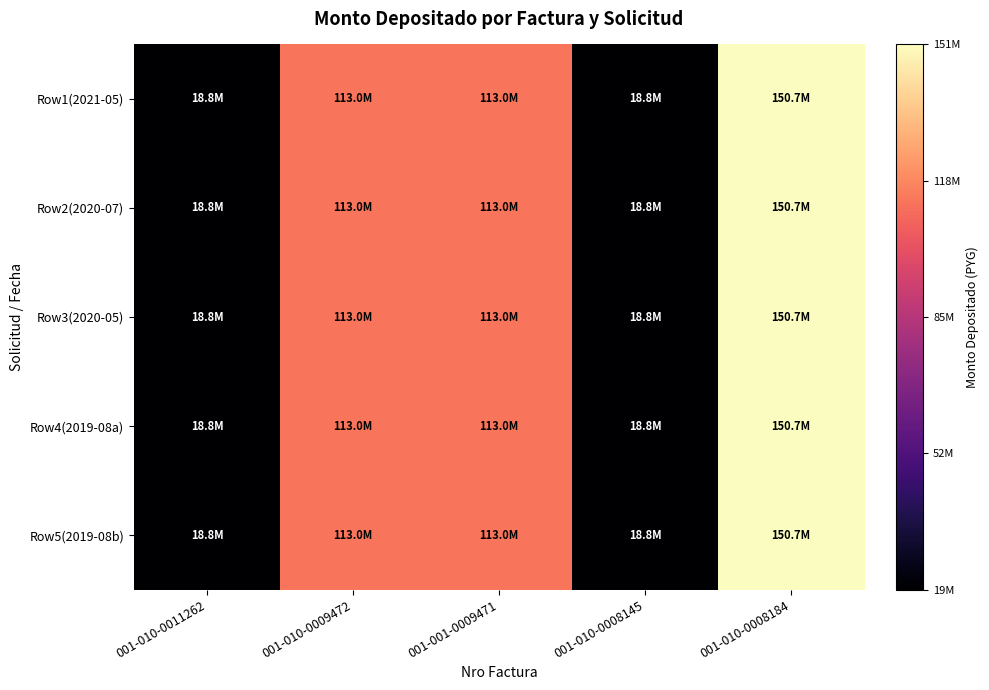

Reading left to right, extract all data points from this chart.

Row1(2021-05): 001-010-0011262=18820909	001-010-0009472=113031273	001-001-0009471=113031273	001-010-0008145=18838545	001-010-0008184=150708364
Row2(2020-07): 001-010-0011262=18820909	001-010-0009472=113031273	001-001-0009471=113031273	001-010-0008145=18838545	001-010-0008184=150708364
Row3(2020-05): 001-010-0011262=18820909	001-010-0009472=113031273	001-001-0009471=113031273	001-010-0008145=18838545	001-010-0008184=150708364
Row4(2019-08a): 001-010-0011262=18820909	001-010-0009472=113031273	001-001-0009471=113031273	001-010-0008145=18838545	001-010-0008184=150708364
Row5(2019-08b): 001-010-0011262=18820909	001-010-0009472=113031273	001-001-0009471=113031273	001-010-0008145=18838545	001-010-0008184=150708364